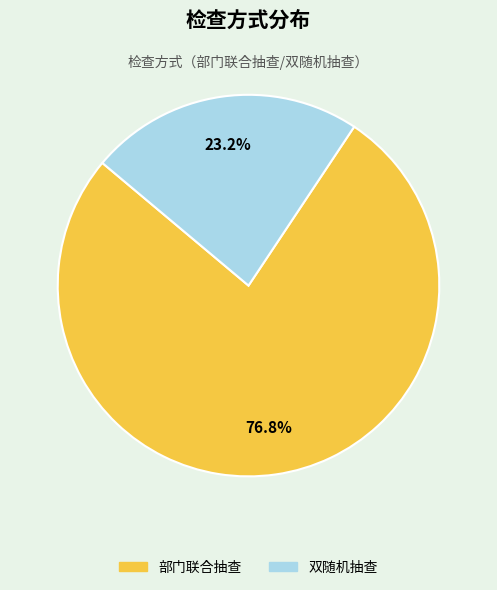

Which category accounts for the majority?

部门联合抽查